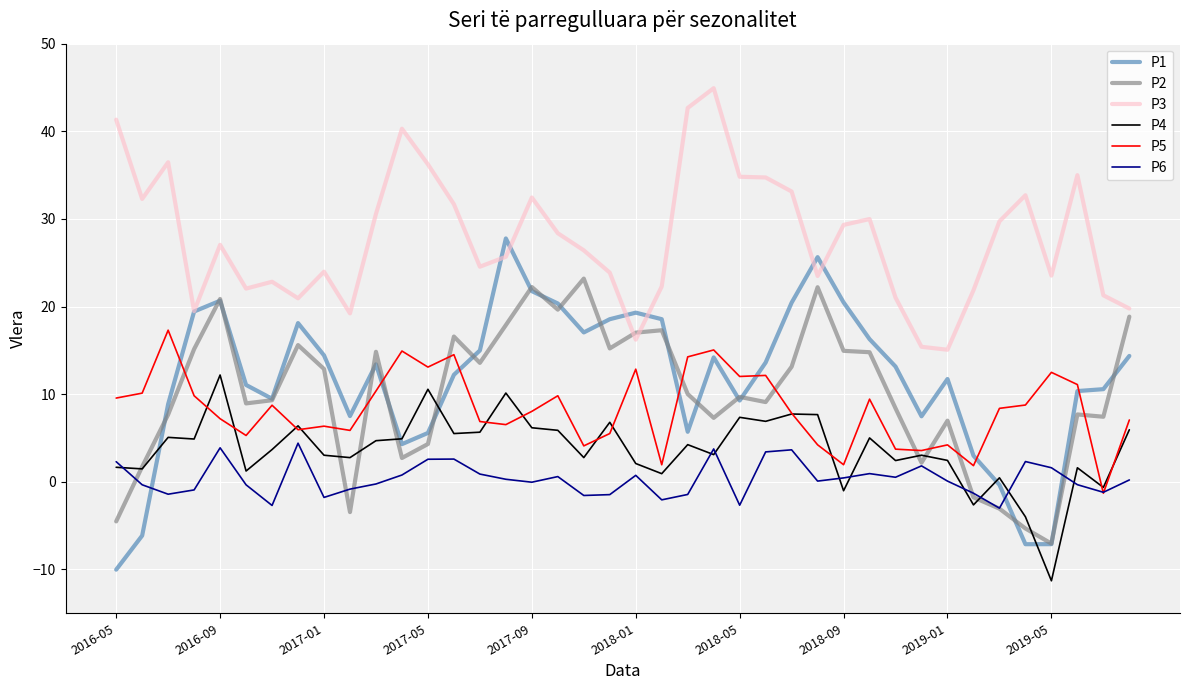

Which series has the largest range (max minus min)?

P1